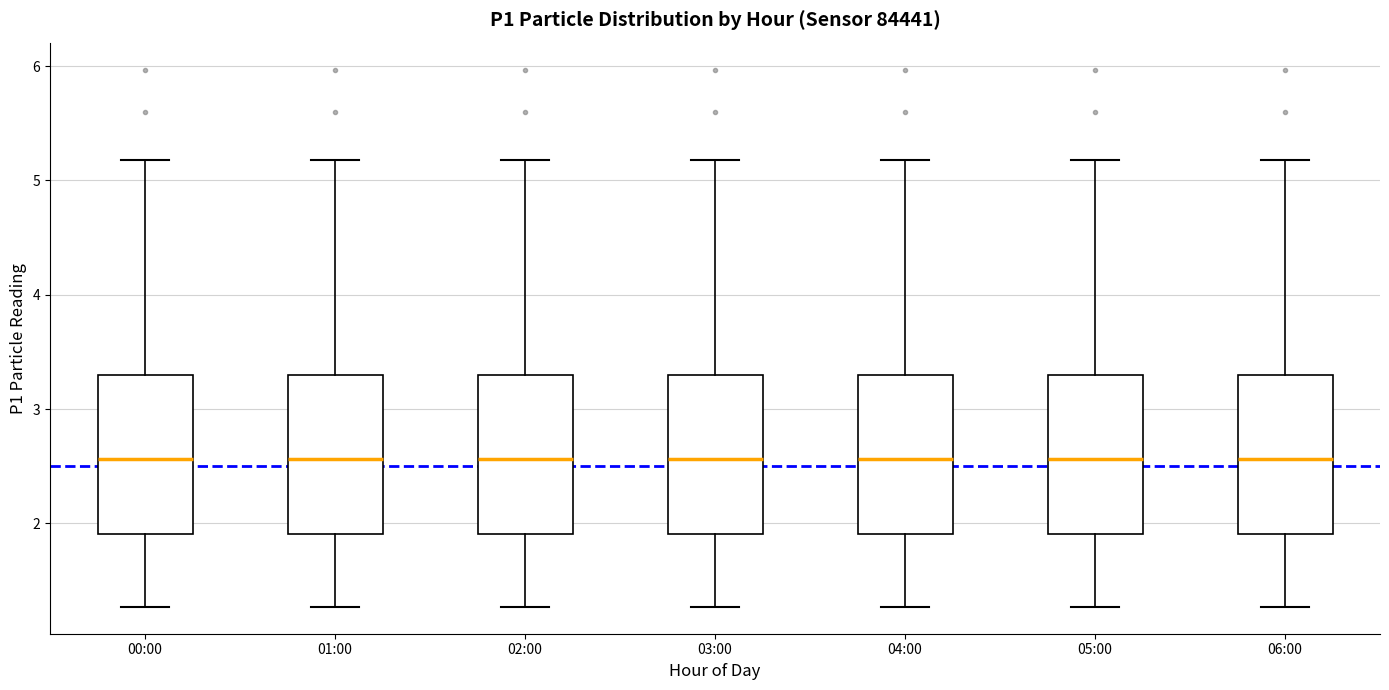

Reading left to right, read every box against the y-axis: the position of its median line, the range the box covers, and the ends of its whiskers. The values are not printed on the chart, so give them approximately, as read against the axis.

00:00: median 2.6, box 1.9 to 3.3, whiskers 1.3 to 5.2
01:00: median 2.6, box 1.9 to 3.3, whiskers 1.3 to 5.2
02:00: median 2.6, box 1.9 to 3.3, whiskers 1.3 to 5.2
03:00: median 2.6, box 1.9 to 3.3, whiskers 1.3 to 5.2
04:00: median 2.6, box 1.9 to 3.3, whiskers 1.3 to 5.2
05:00: median 2.6, box 1.9 to 3.3, whiskers 1.3 to 5.2
06:00: median 2.6, box 1.9 to 3.3, whiskers 1.3 to 5.2